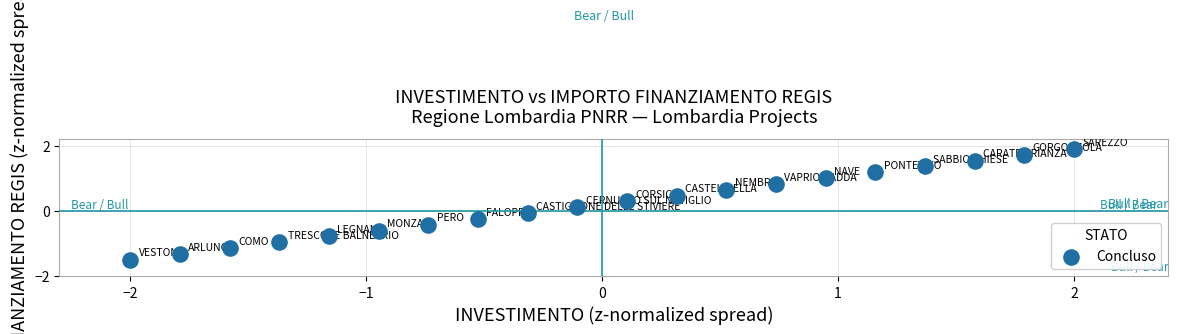

What is the range of X values (max minus min)?

4.0